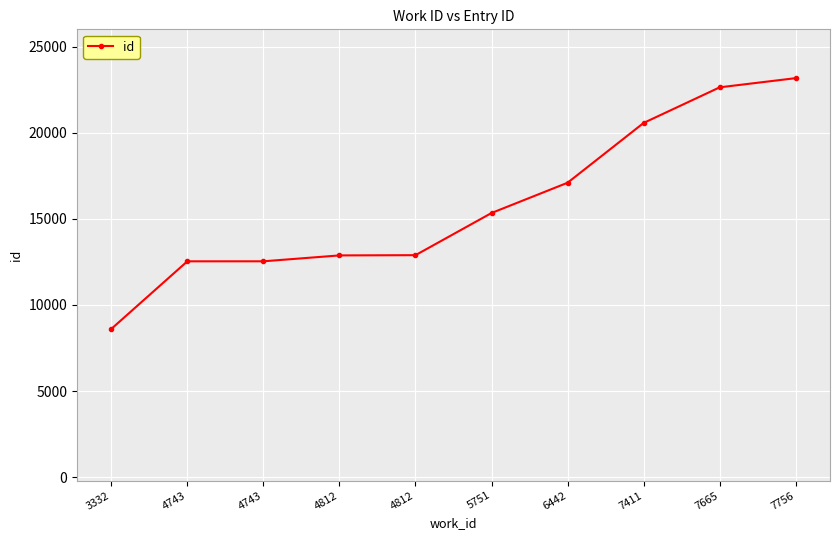

Reading left to right, transcribe all the data shown in this chart.

3332=8602	4743=12530	4743=12531	4812=12873	4812=12887	5751=15336	6442=17093	7411=20566	7665=22633	7756=23166